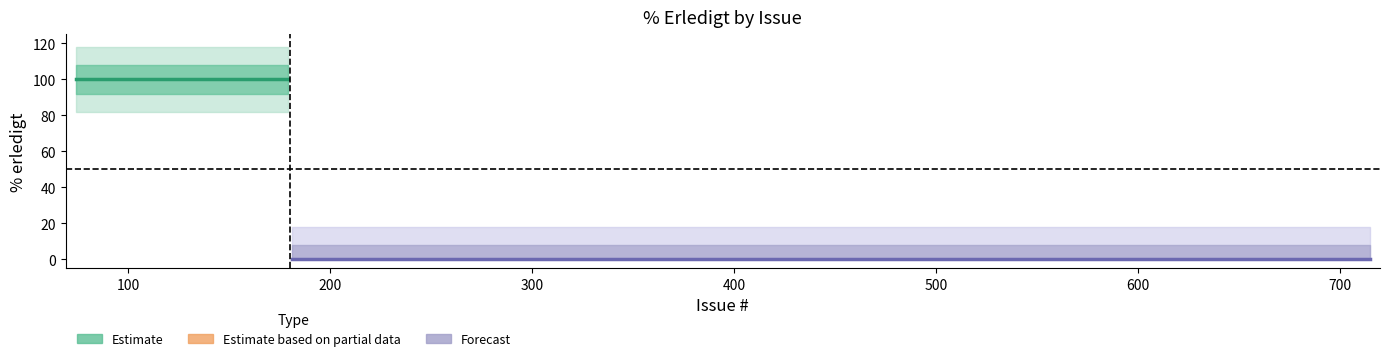

What is the difference between the second highest and minimum values?

100